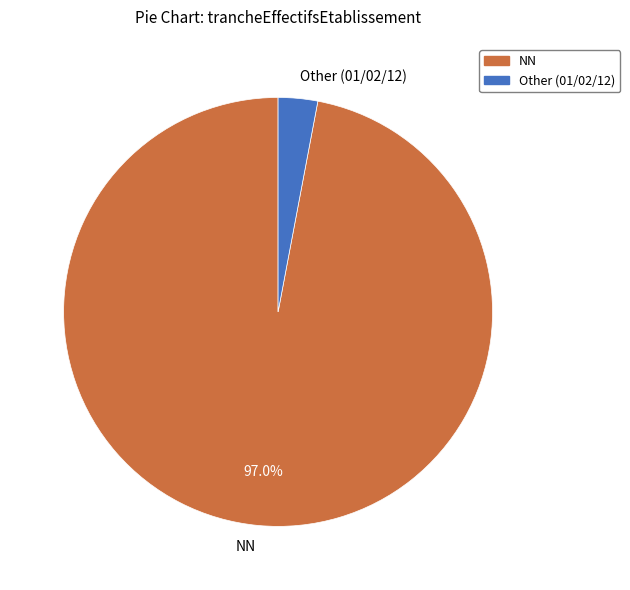

Is there any slice that represents more than half of the pie?

Yes